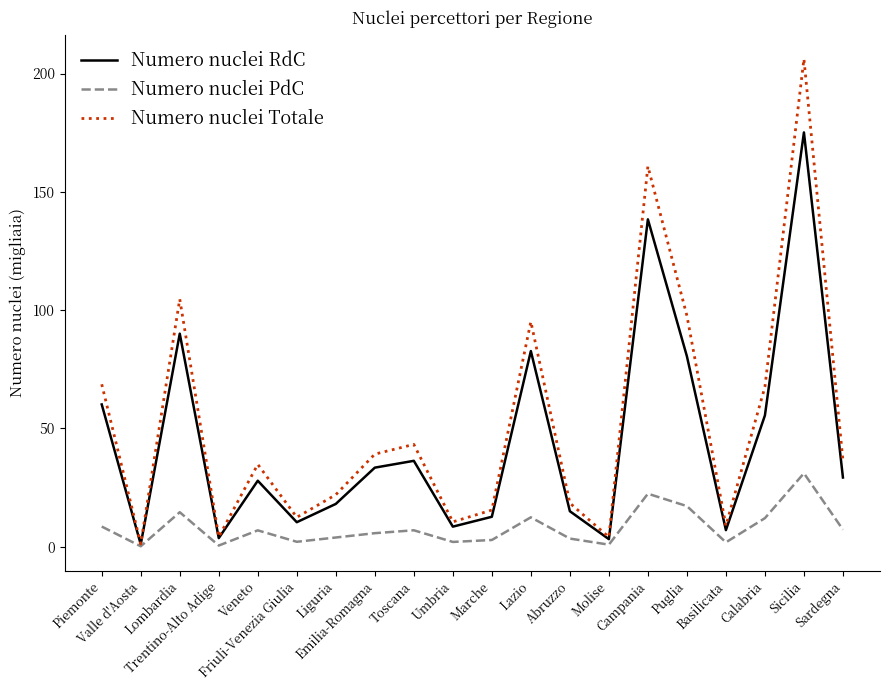

Which series has the widest spread of values?

Numero nuclei Totale